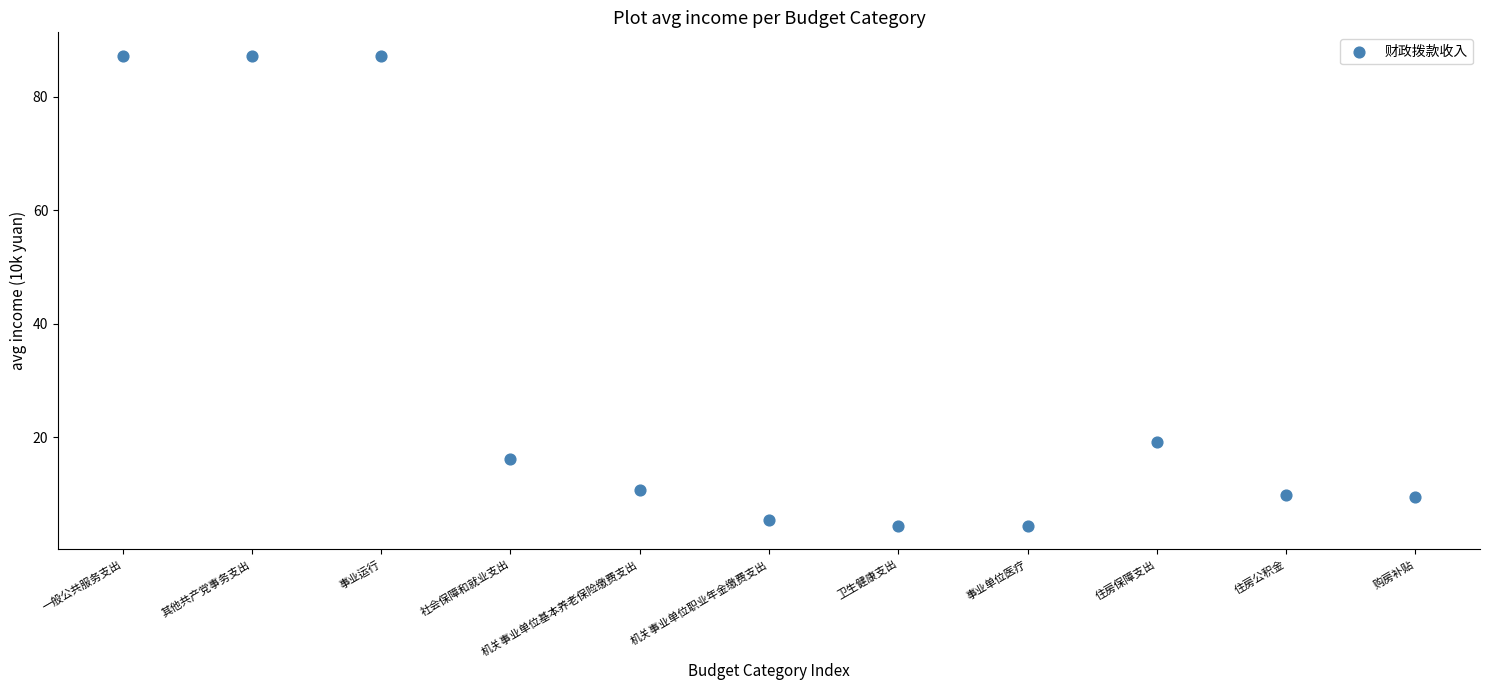

What is the average Y value?

31.0